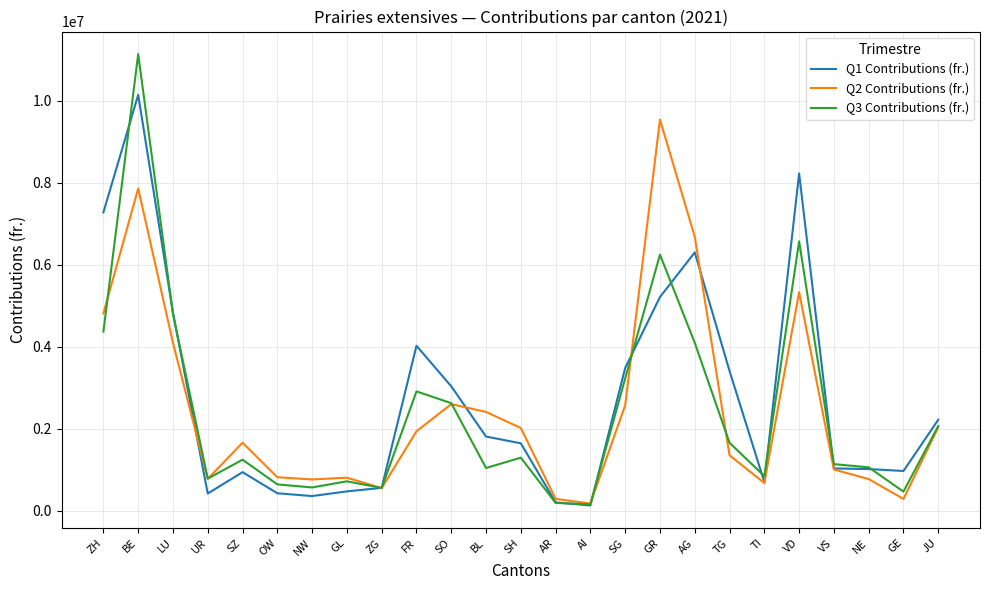

List the series in order of their peak value, lowest first.

Q2 Contributions (fr.), Q1 Contributions (fr.), Q3 Contributions (fr.)